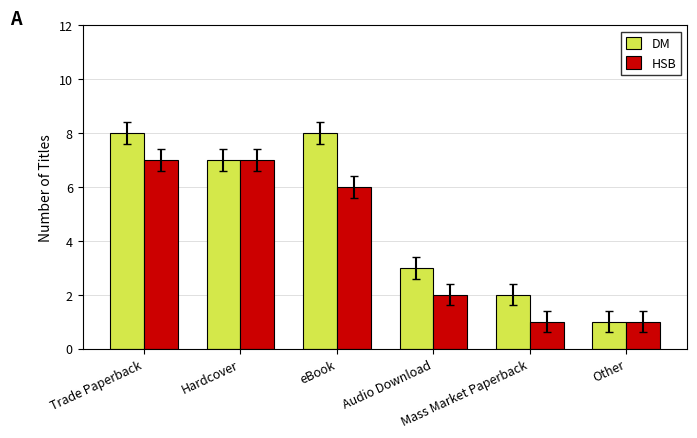

True or false: DM has a value of 2 at Mass Market Paperback.

True